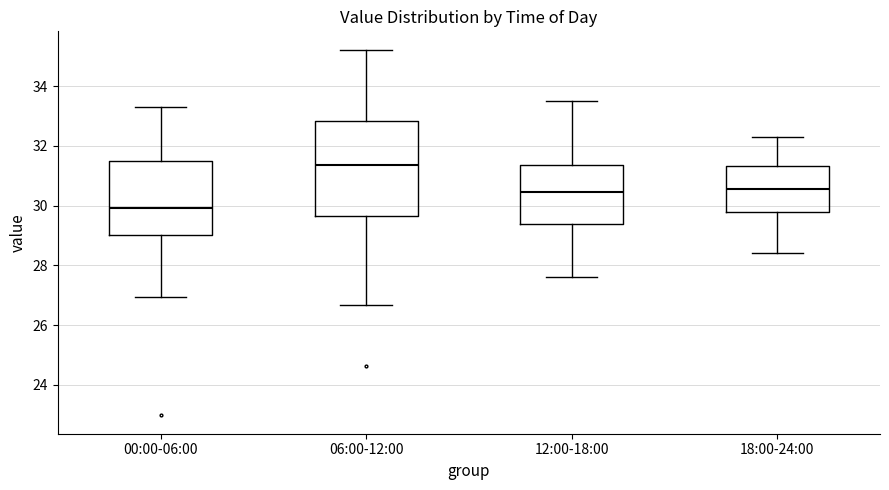

Which box's median line is the highest?

06:00-12:00